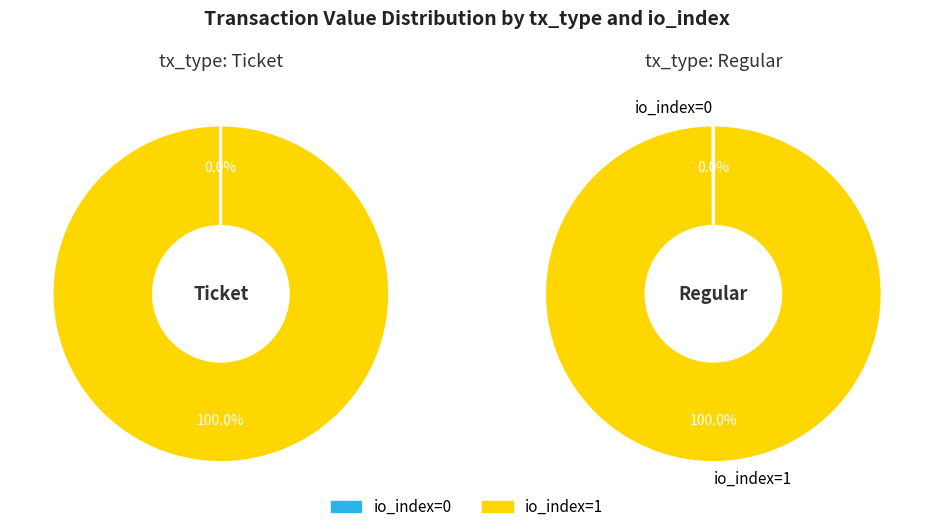

Between io_index=0 and io_index=1, which series saw the biggest shift?

Ticket